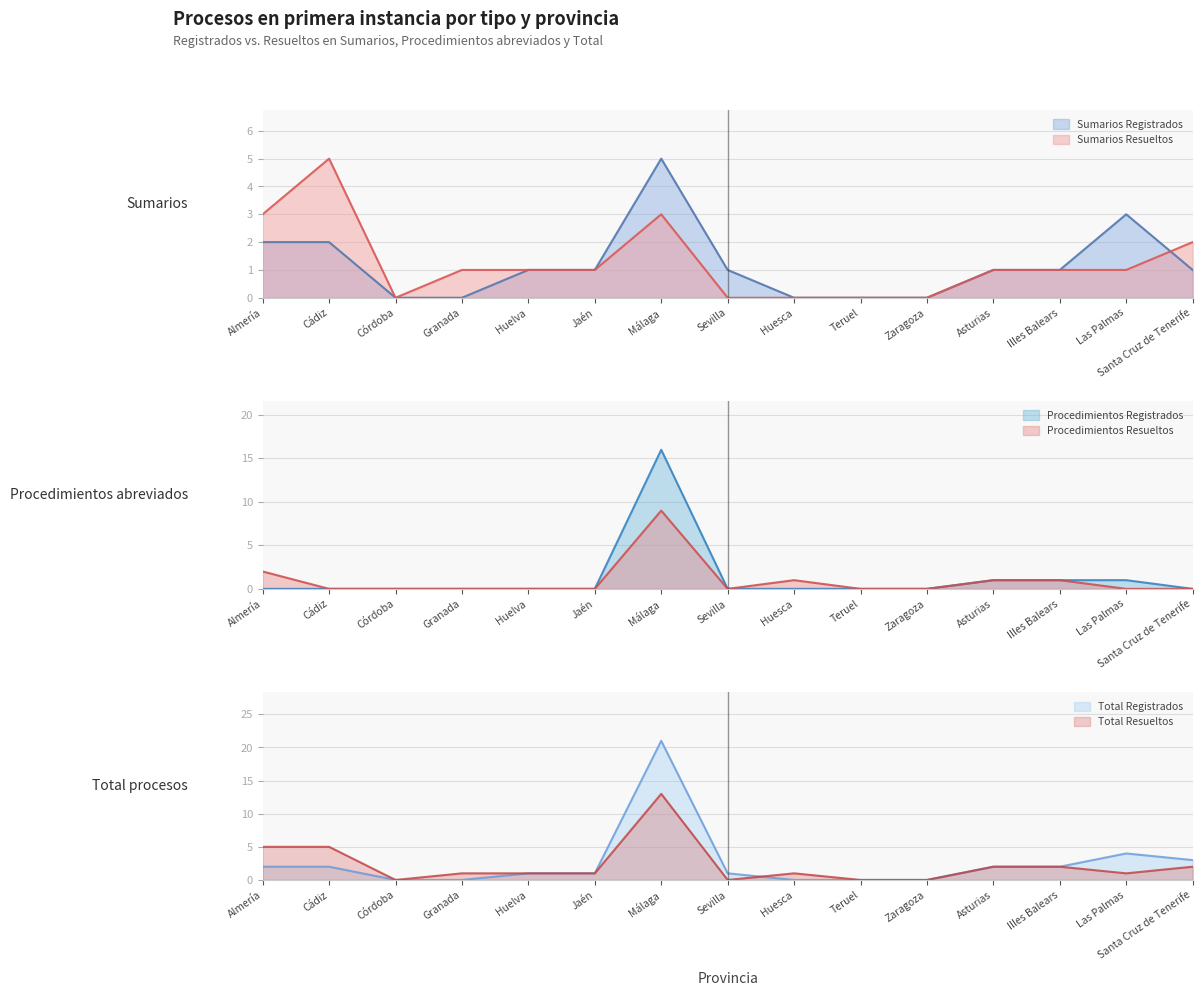

Between which two adjacent categories do Sumarios Registrados and Procedimientos Registrados first intersect?

Jaén and Málaga